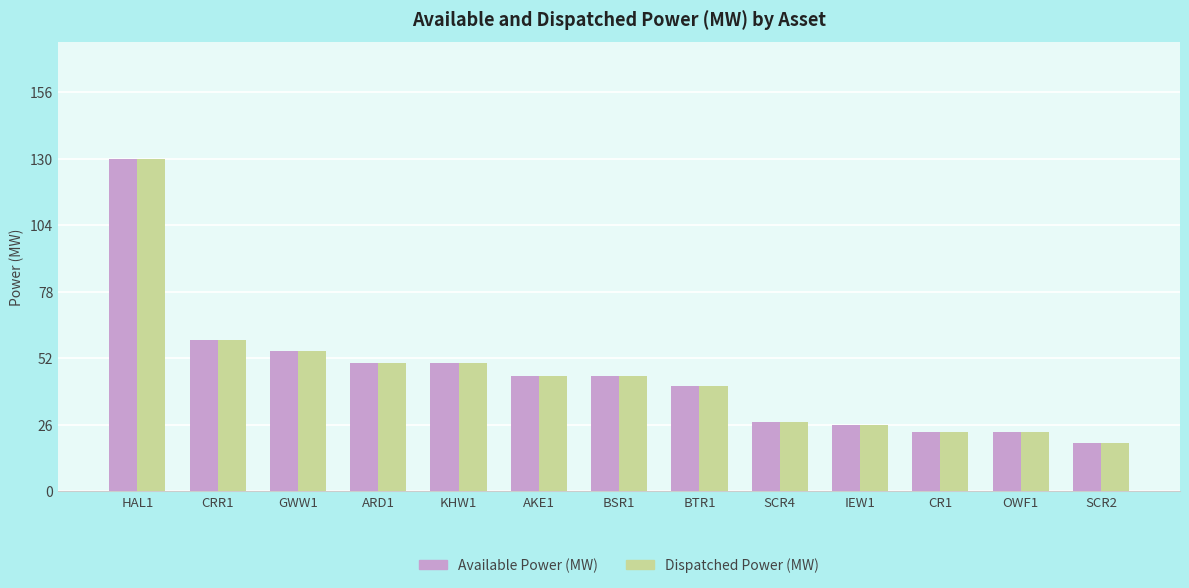

What is the difference between the maximum and minimum values in the Dispatched Power (MW) series?

111